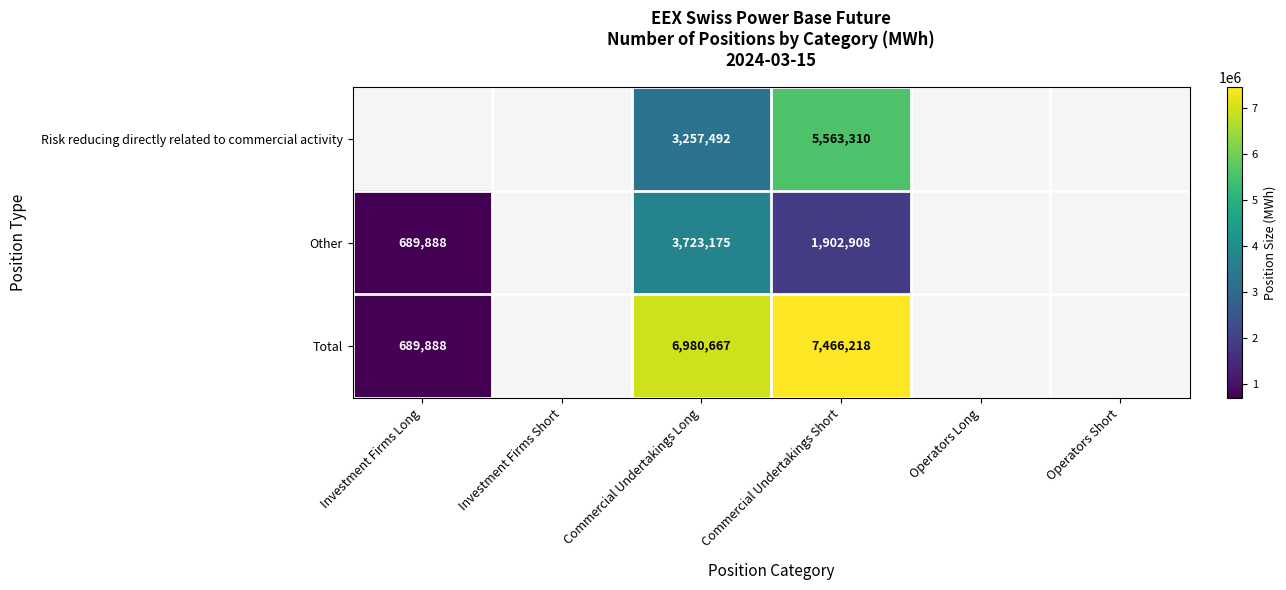

At which category is the sum across all series the highest?

Commercial Undertakings Short